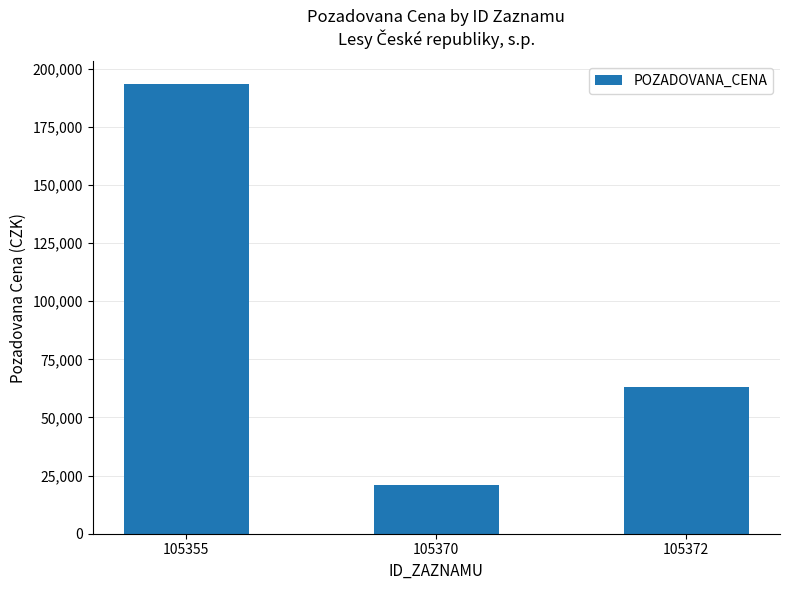

Rank the categories by value from highest to lowest.

105355, 105372, 105370